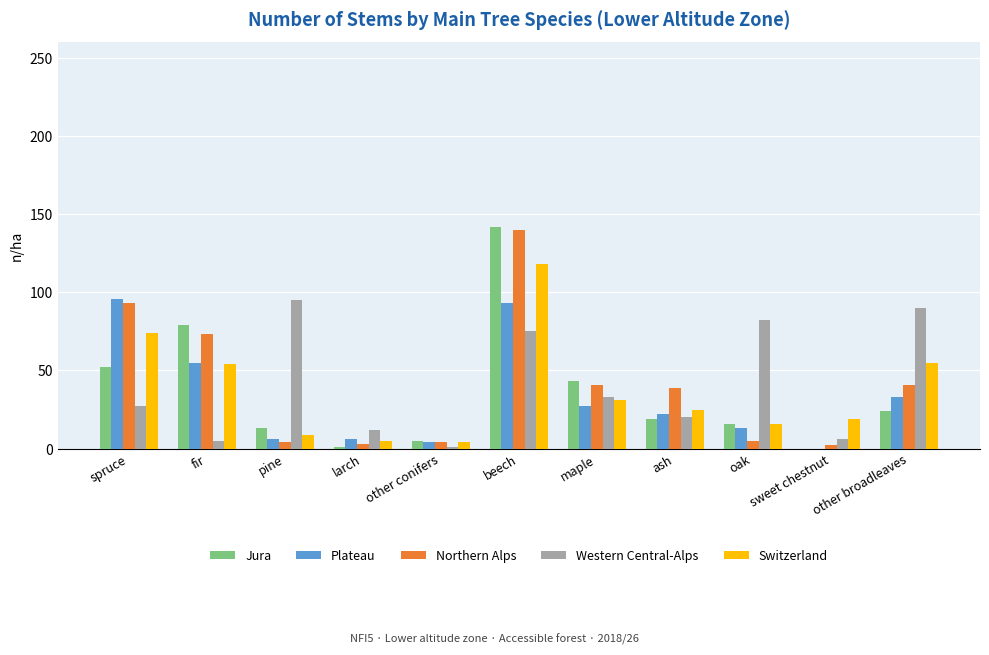

Are the bars horizontal?

No